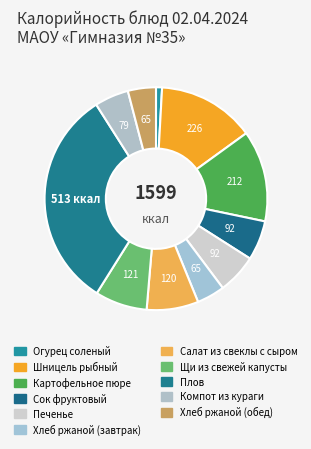

What is the smallest slice in the pie chart?

Огурец соленый